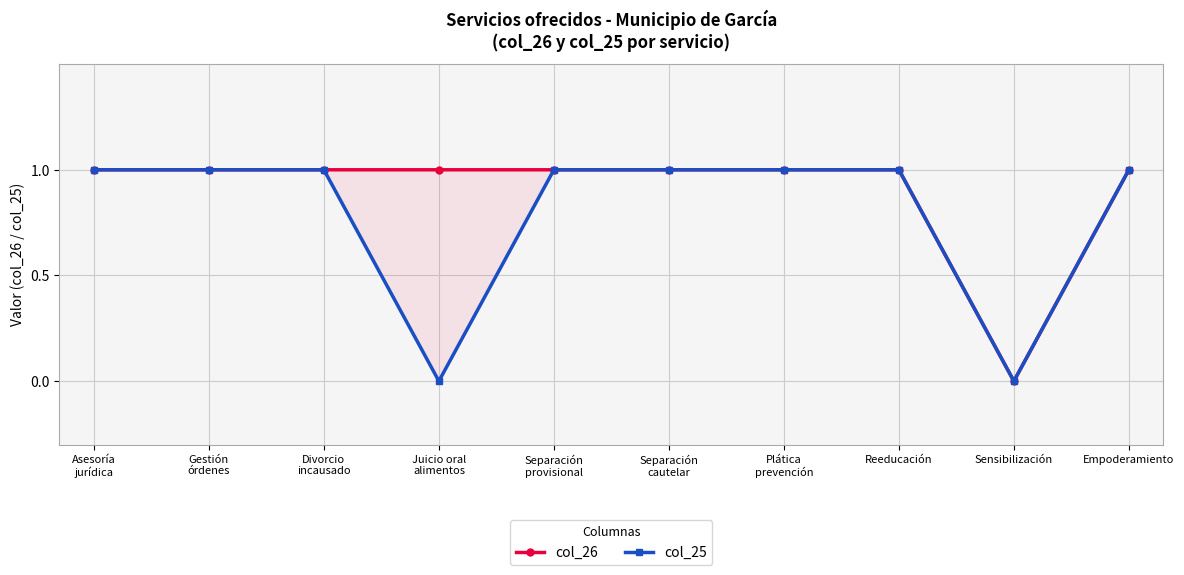

Which category has the highest value in the col_26 series?

Asesoría
jurídica